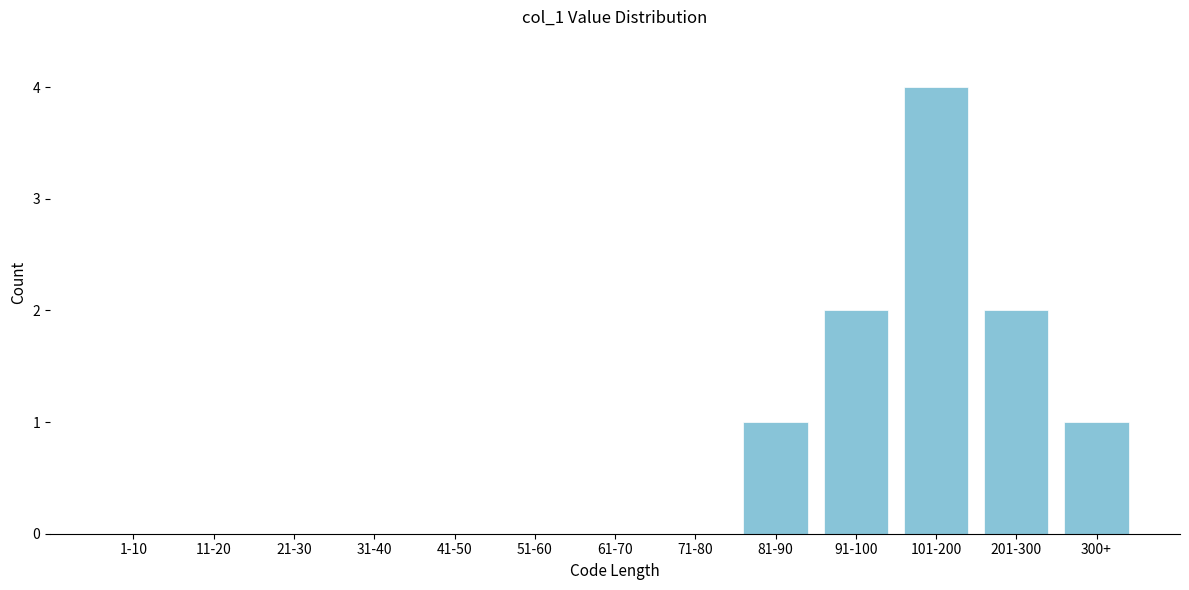

Reading left to right, transcribe all the data shown in this chart.

1-10=0	11-20=0	21-30=0	31-40=0	41-50=0	51-60=0	61-70=0	71-80=0	81-90=1	91-100=2	101-200=4	201-300=2	300+=1